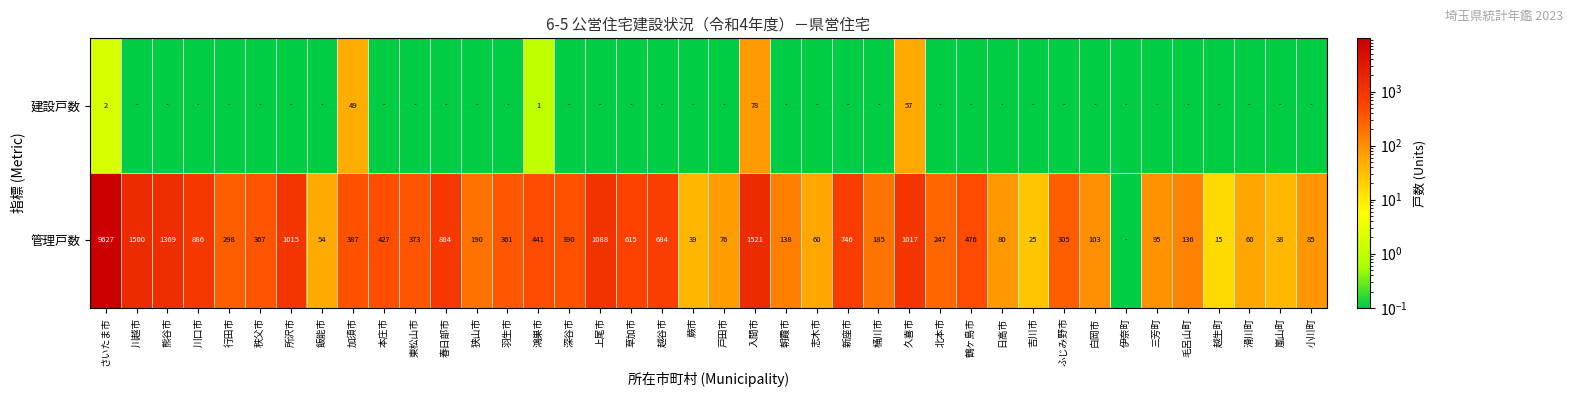

What is the maximum value shown in the chart?

9627.0